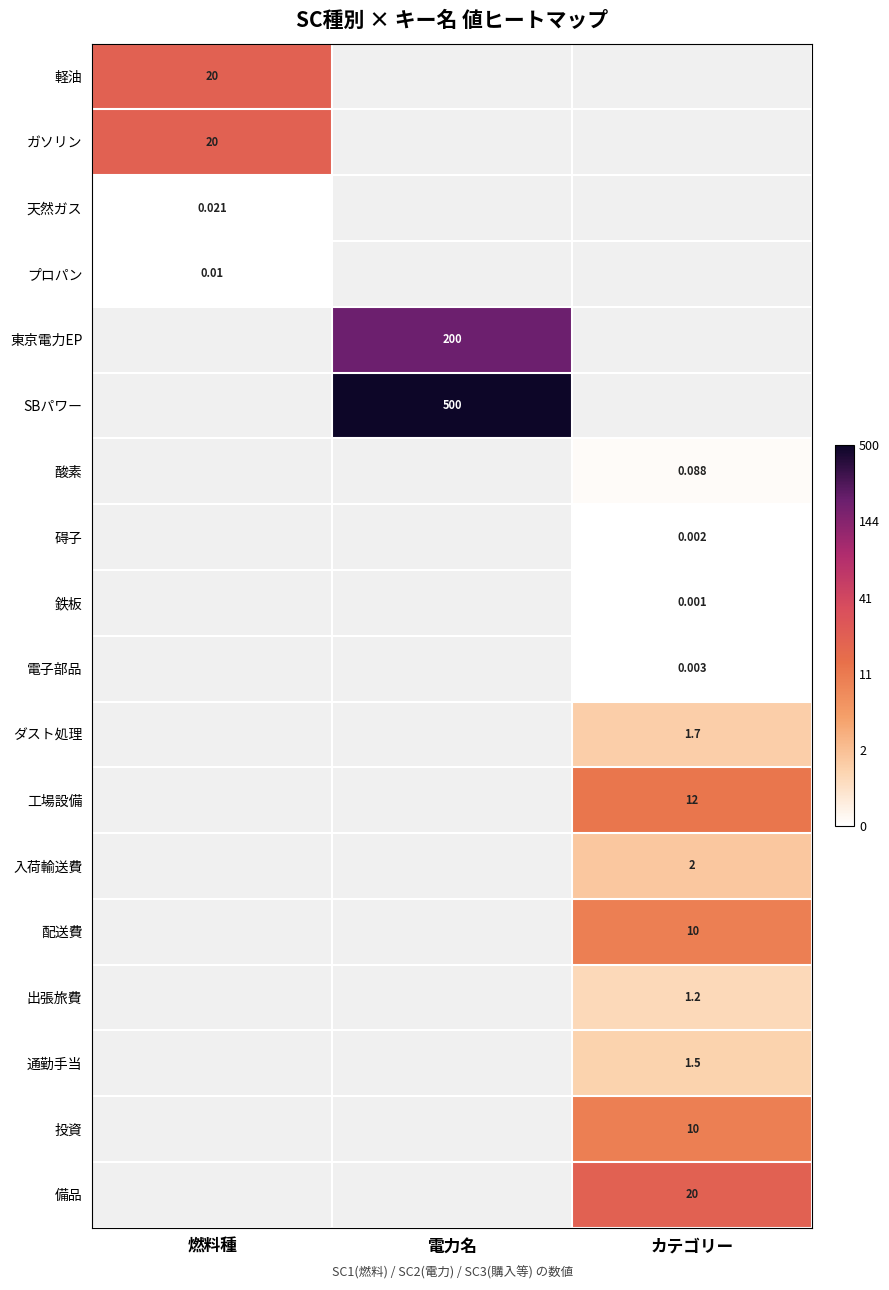

The value of 入荷輸送費 at カテゴリー is 0.3. True or false?

False